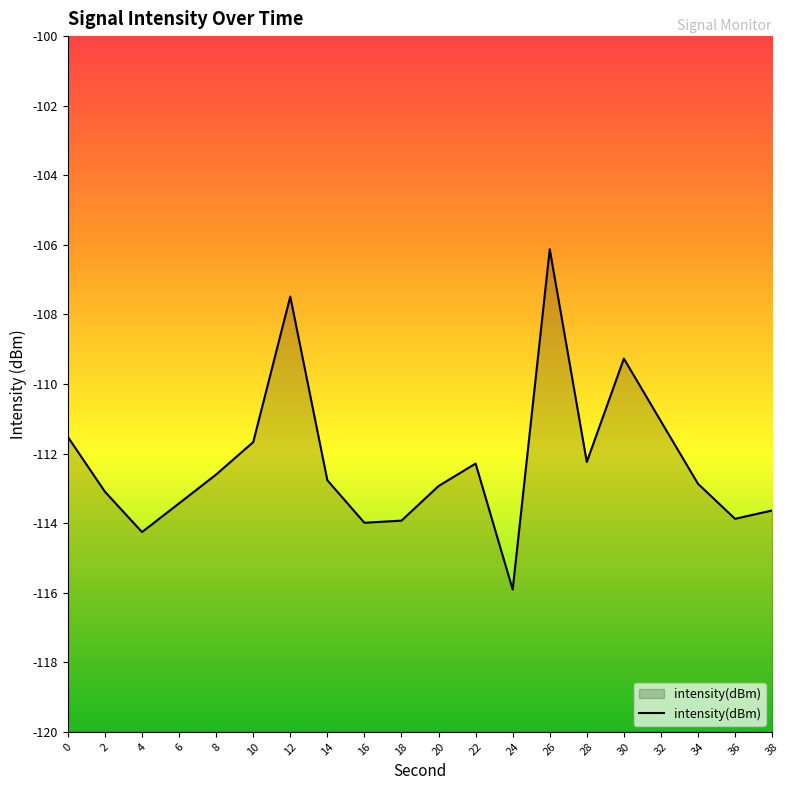

Reading left to right, what are all the values shown in this chart?

0=-111.5	2=-113.1	4=-114.3	6=-113.4	8=-112.6	10=-111.7	12=-107.5	14=-112.8	16=-114.0	18=-113.9	20=-112.9	22=-112.3	24=-115.9	26=-106.1	28=-112.2	30=-109.3	32=-111.1	34=-112.9	36=-113.9	38=-113.6